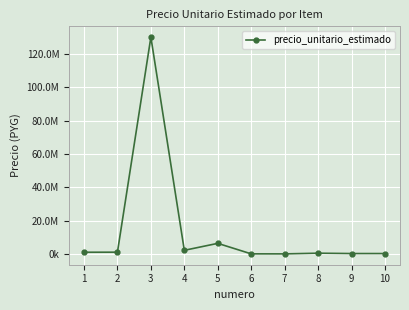

What is the value of the 8th point from the left?

477333